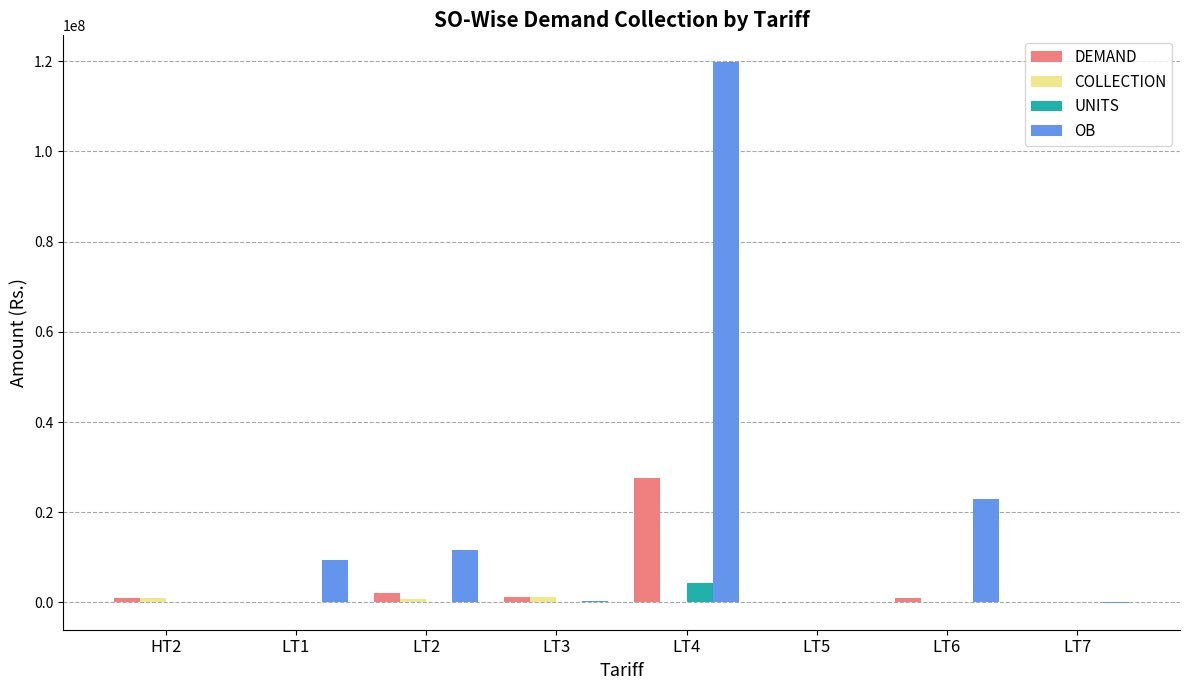

Is the value of DEMAND at LT4 greater than the value of UNITS at LT1?

Yes